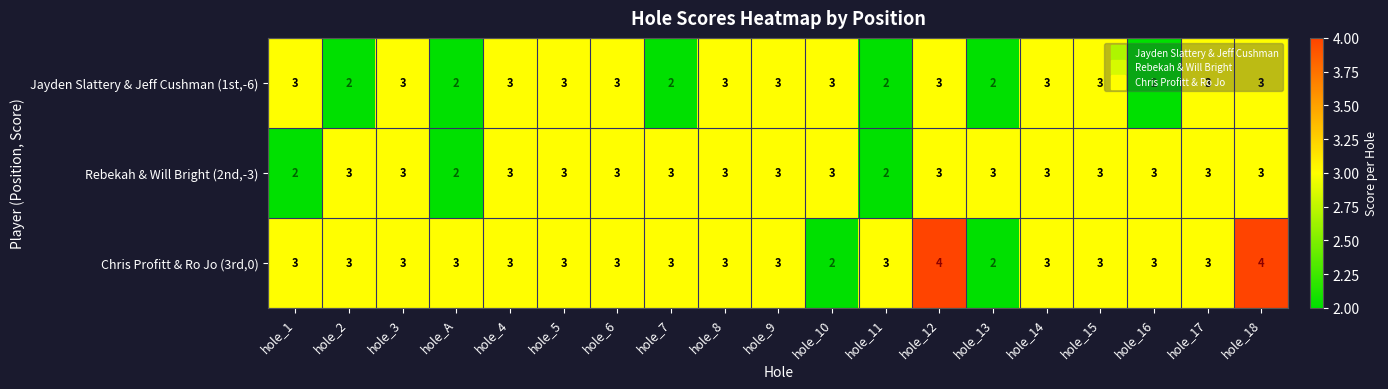

Rank the series by their average value, from highest to lowest.

Chris Profitt & Ro Jo (3rd,0), Rebekah & Will Bright (2nd,-3), Jayden Slattery & Jeff Cushman (1st,-6)